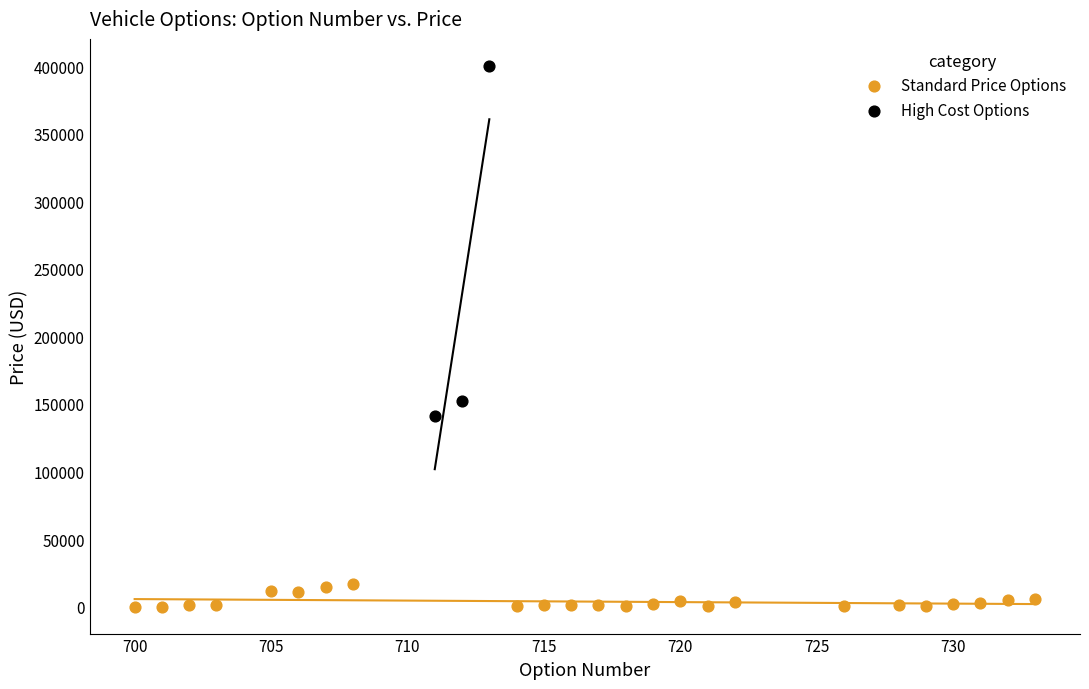

Which series contains the highest Y value?

High Cost Options